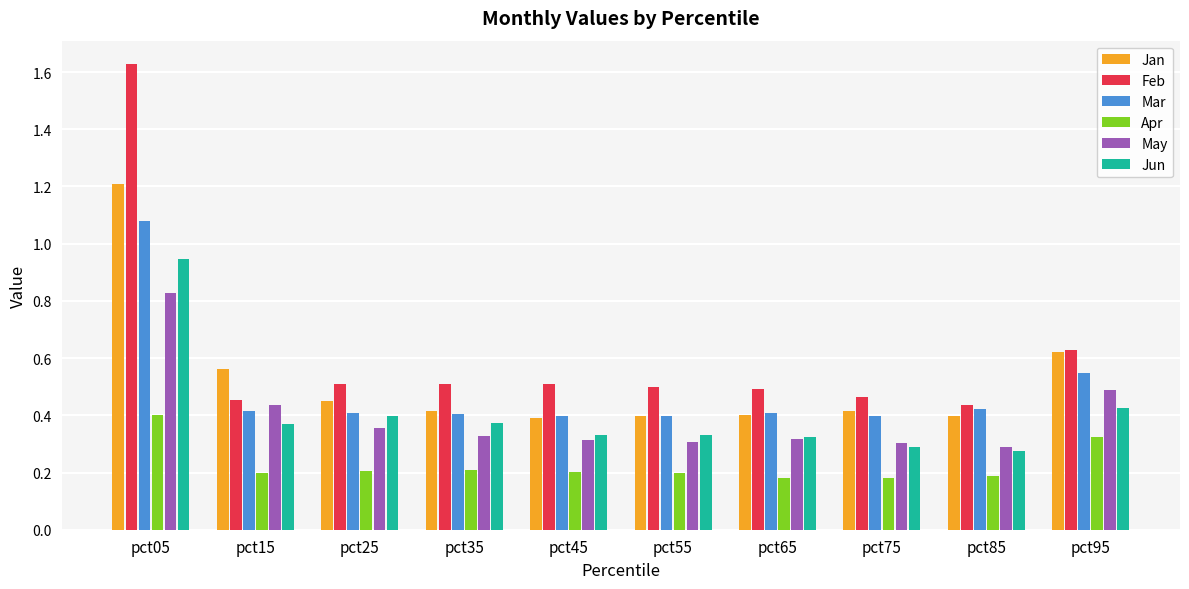

Where is Feb nearest to the value 1?

pct95